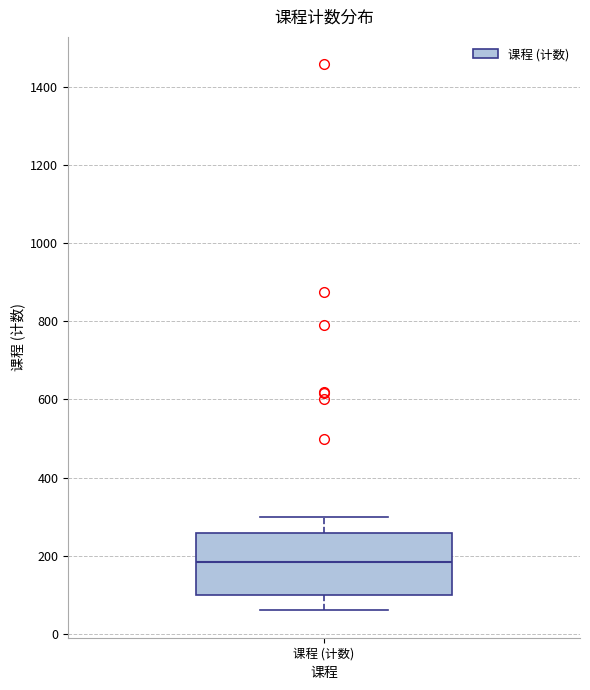

Read this box plot against the y-axis: the position of the median line, the range covered by the box, and the ends of both whiskers. The values are not printed on the chart, so give them approximately, as read against the axis.

median 180, box 100 to 260, whiskers 60 to 300